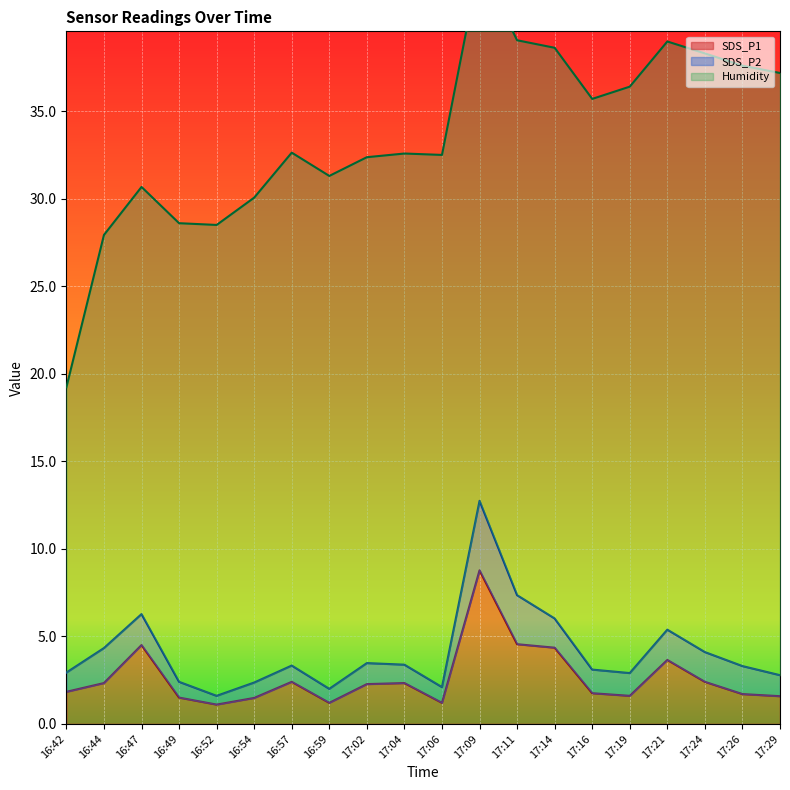

What is the highest value of the SDS_P1 series?

8.8